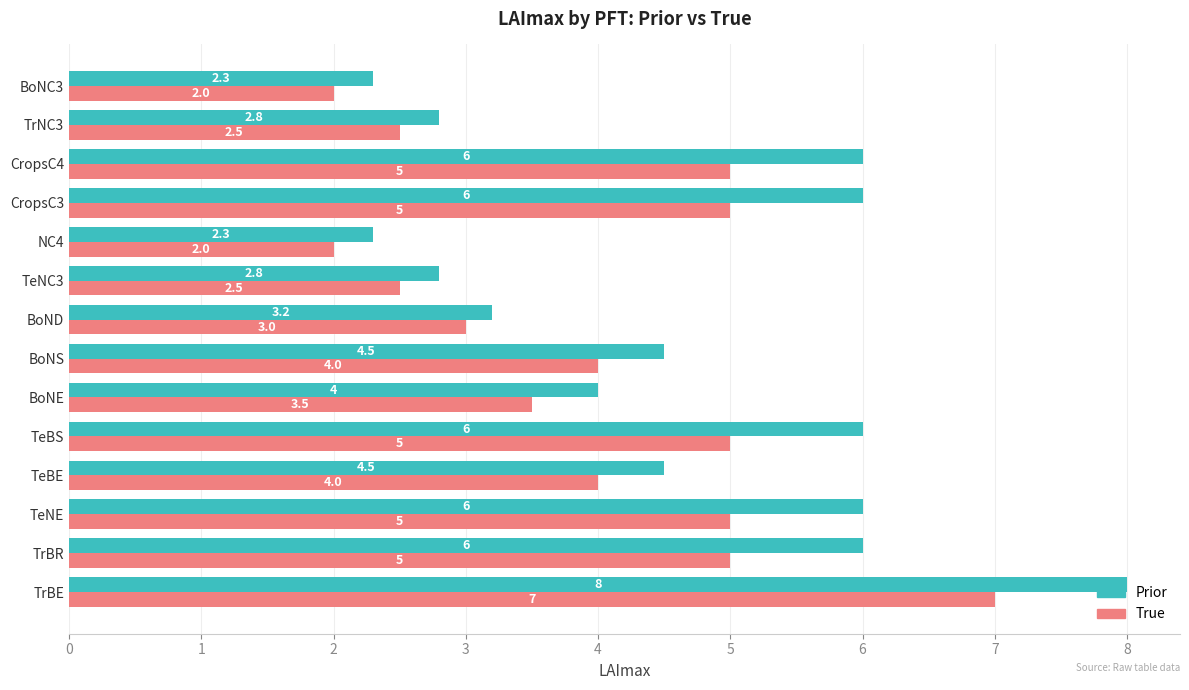

Which series has the largest range (max minus min)?

Prior